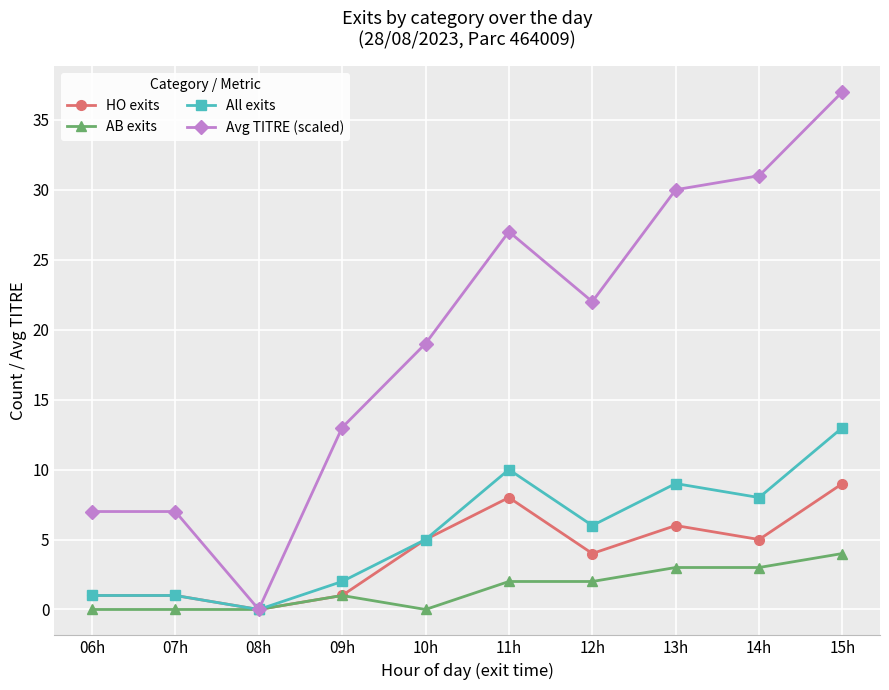

The Avg TITRE (scaled) series shows 27 at 11h. True or false?

True